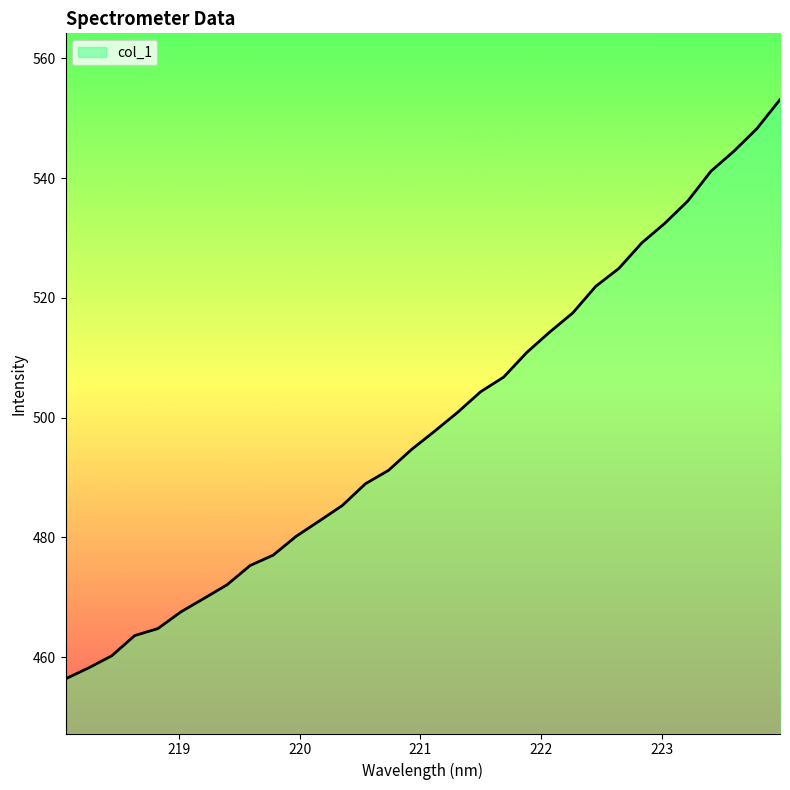

Count the number of categories in the chart.

32